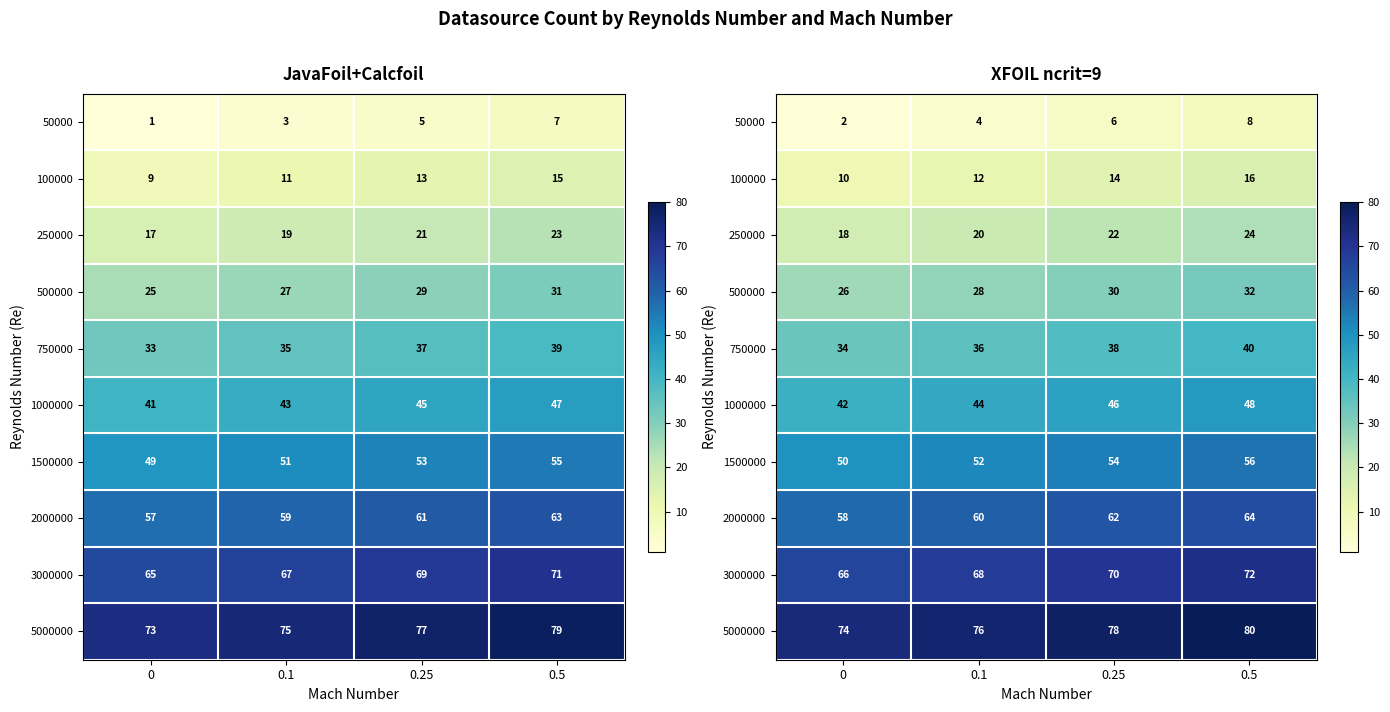

The value of 100000 at 0.1 is 17. True or false?

False